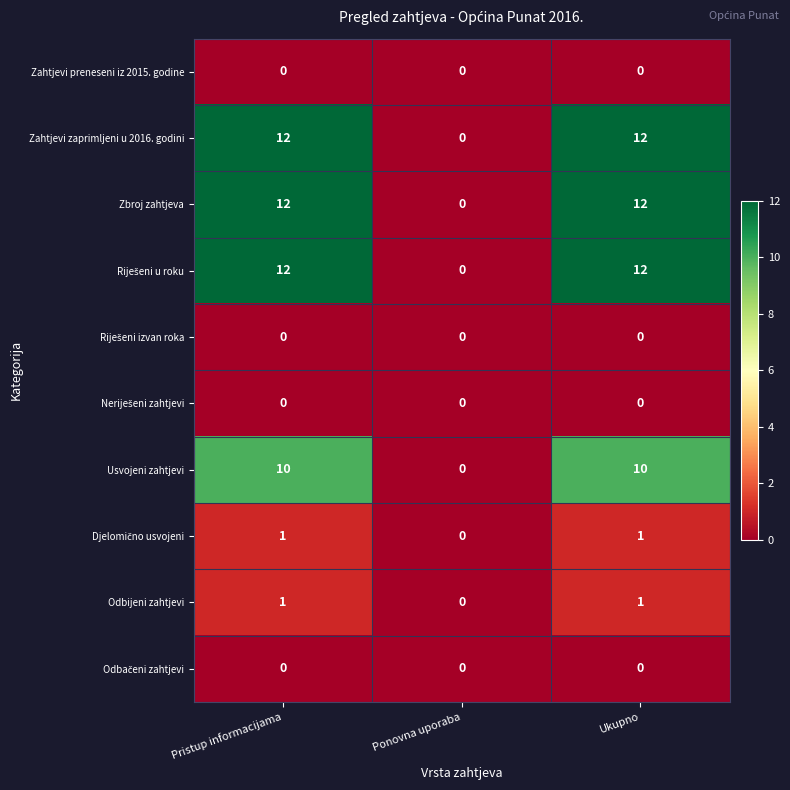

Count the Zbroj zahtjeva values in the range 0 to 12.

3